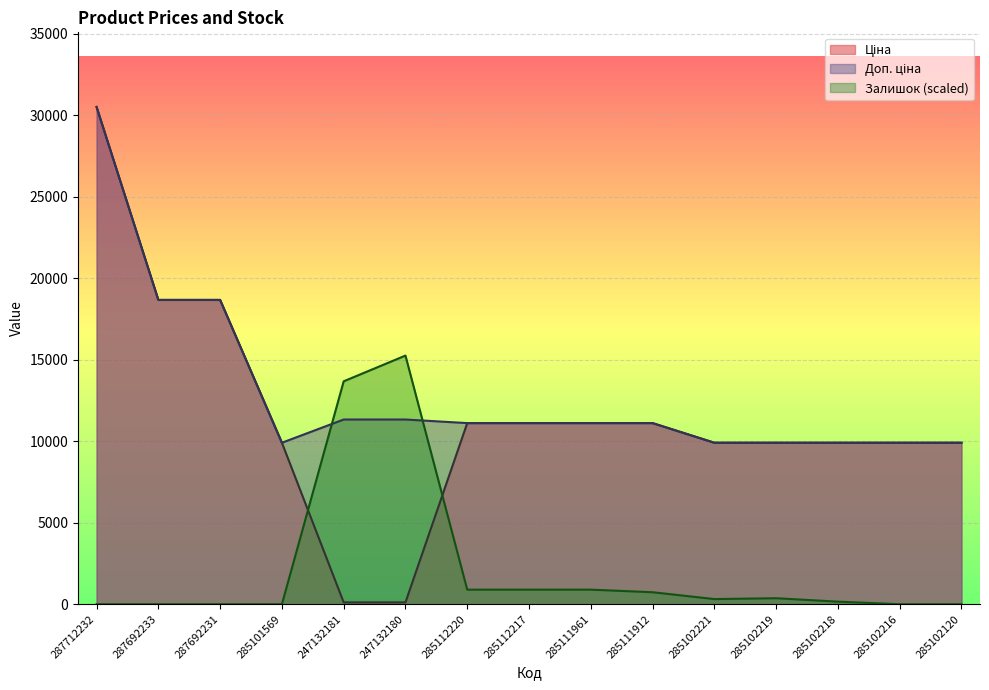

Reading left to right, list all the values displayed in this chart.

Ціна: 30512.3	18671.5	18671.5	9908.5	113.3	113.3	11113.6	11113.6	11113.6	11113.6	9908.5	9908.5	9908.5	9908.5	9908.5
Доп. ціна: 30512.3	18671.5	18671.5	9908.5	11334.0	11334.0	11113.6	11113.6	11113.6	11113.6	9908.5	9908.5	9908.5	9908.5	9908.5
Залишок: 0.0	0.0	0.0	0.0	13677.9	15256.2	894.3	894.3	894.3	736.5	315.6	368.3	157.8	0.0	0.0